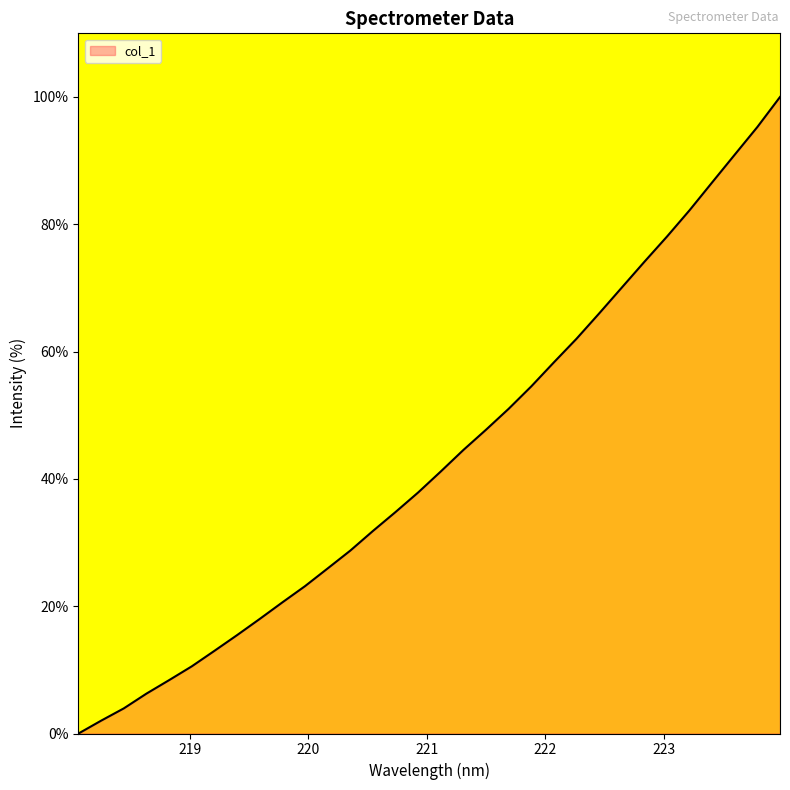

What is the difference between the maximum and minimum values?

100.0